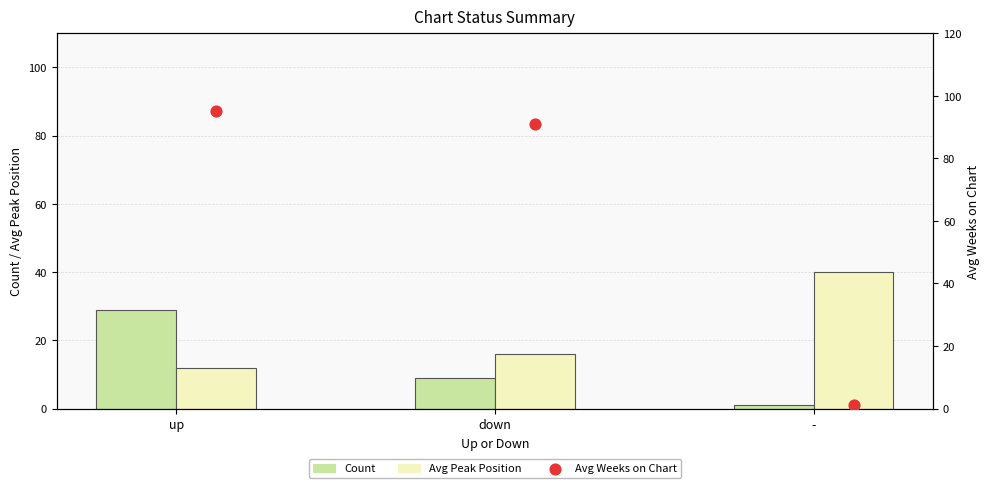

At how many categories does at least one series exceed 82?

2